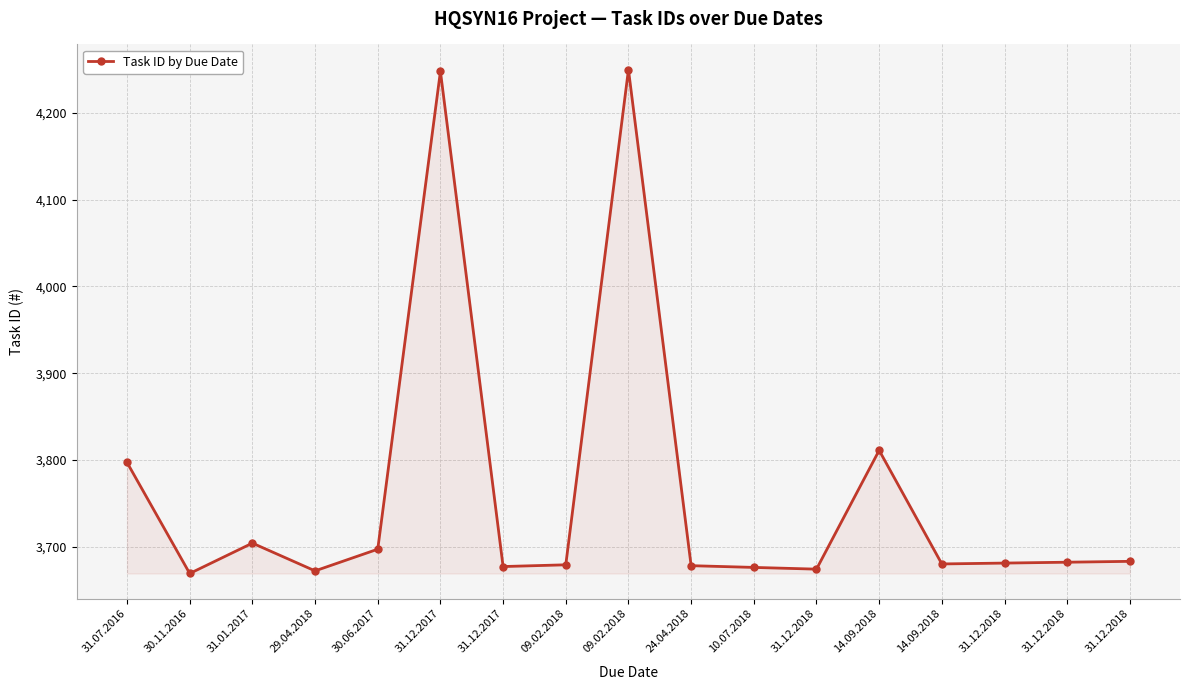

The chart shows a value of 1922 at 31.12.2018. True or false?

False